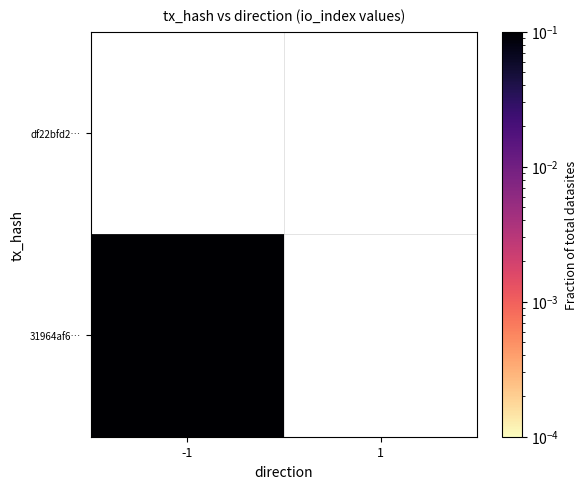

Rank the categories by 31964af670814c60687c5bcf3fa256a5f3a6ac8 value from lowest to highest.

1, -1